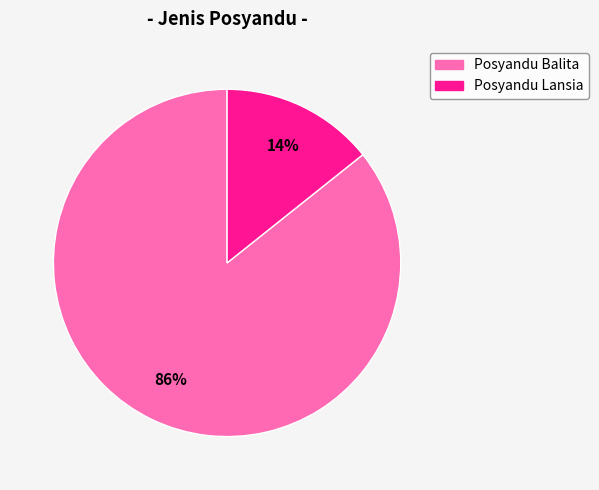

How many segments does this pie chart have?

2